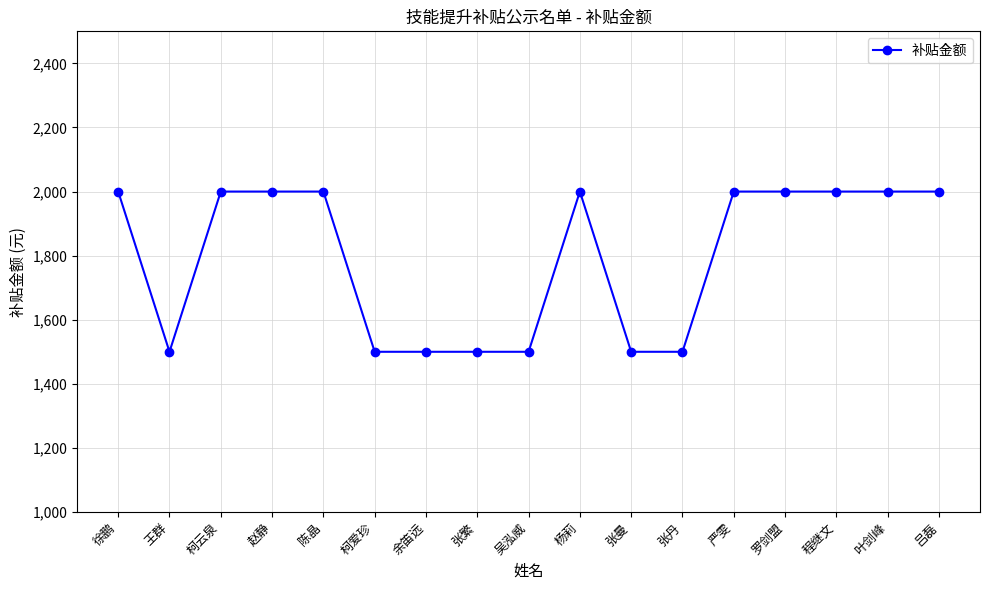

What is the difference between the second highest and minimum values?

500